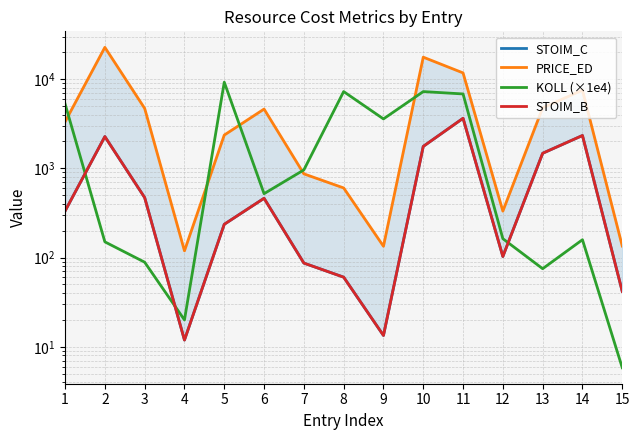

Is it true that KOLL (×1e4) equals 38.5 at 2?

False